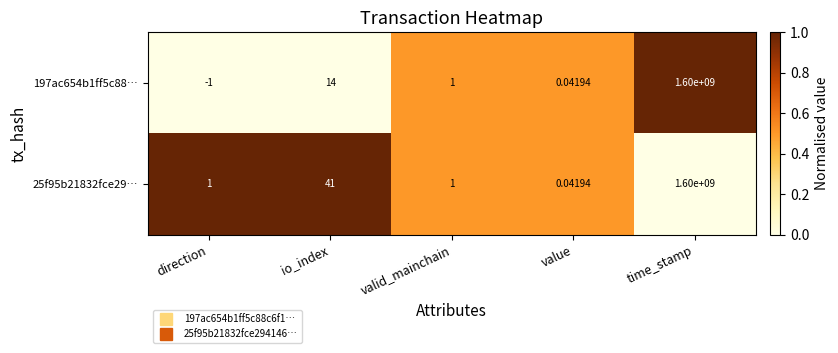

At which label does 25f95b21832fce29… reach its peak?

time_stamp